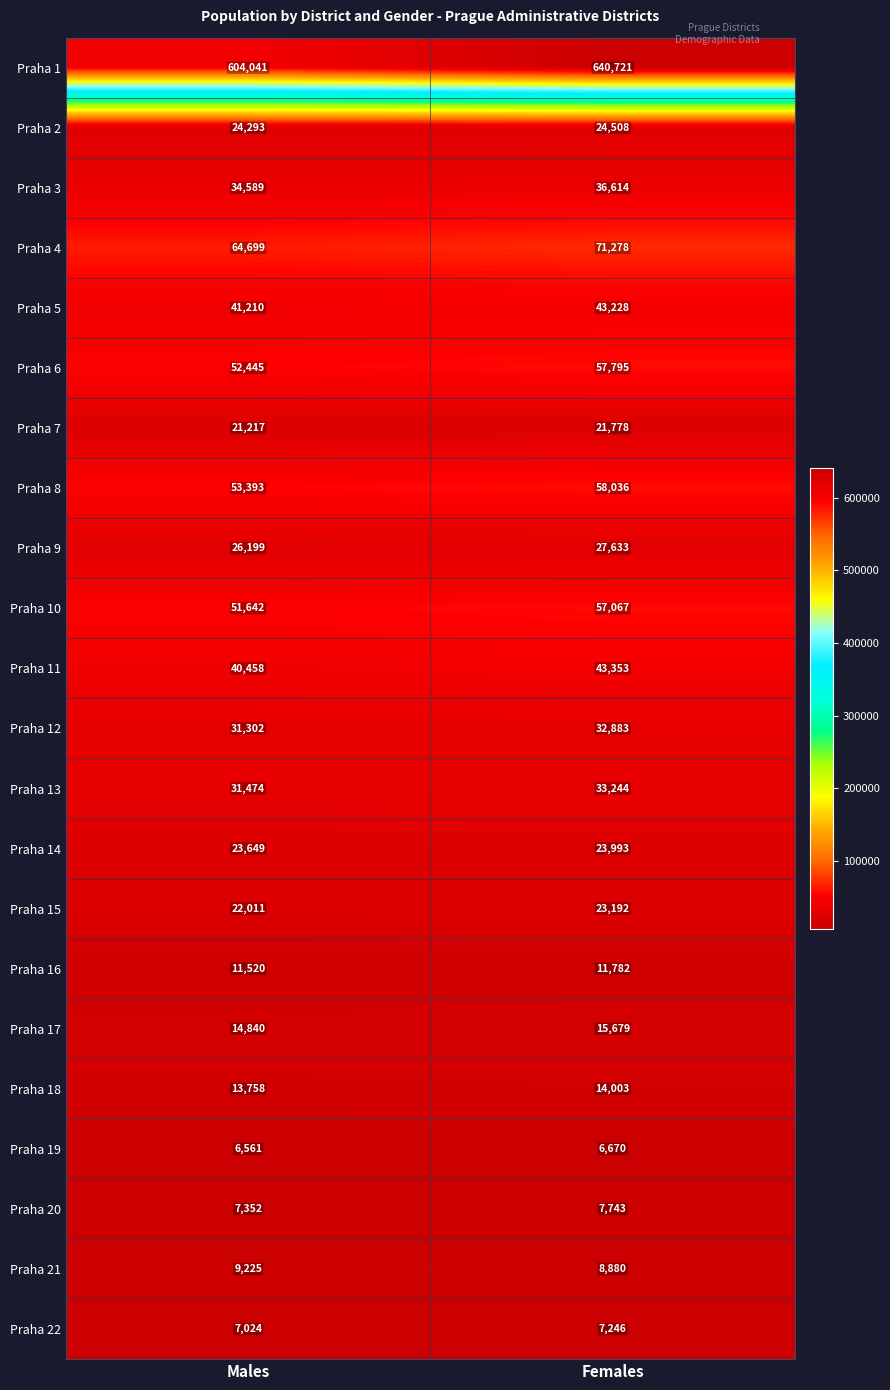

What is the difference between the highest and lowest values at Females?

634051